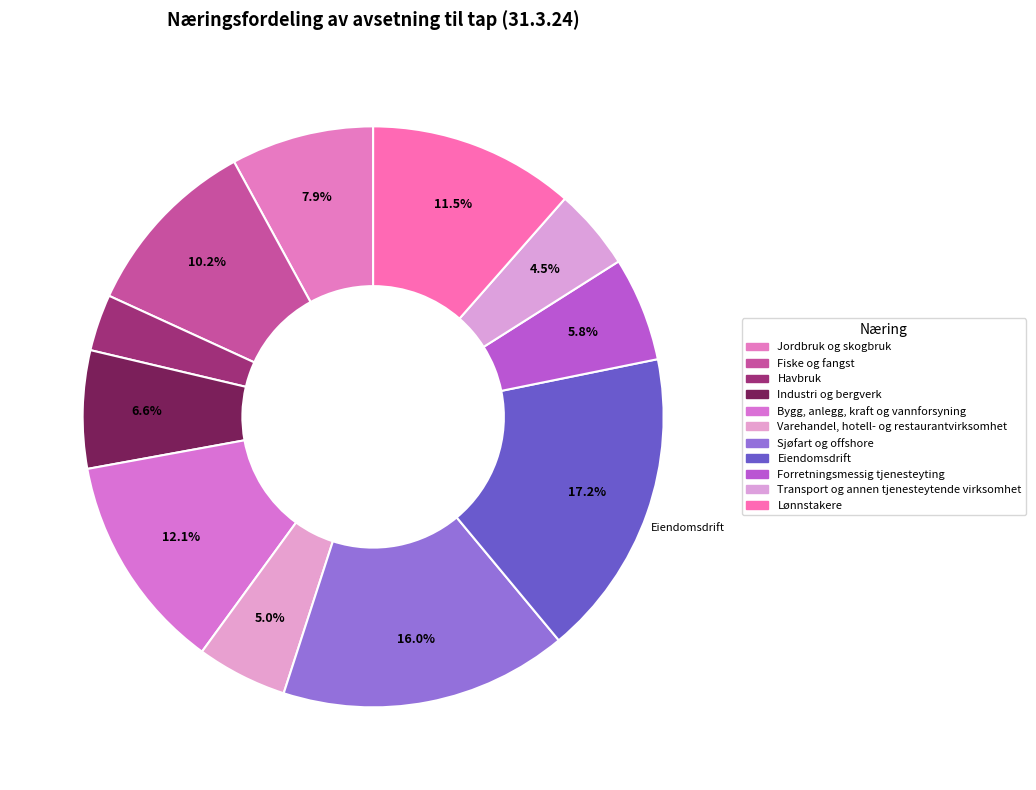

To the nearest percent, what portion does Transport og annen tjenesteytende virksomhet represent?

5%